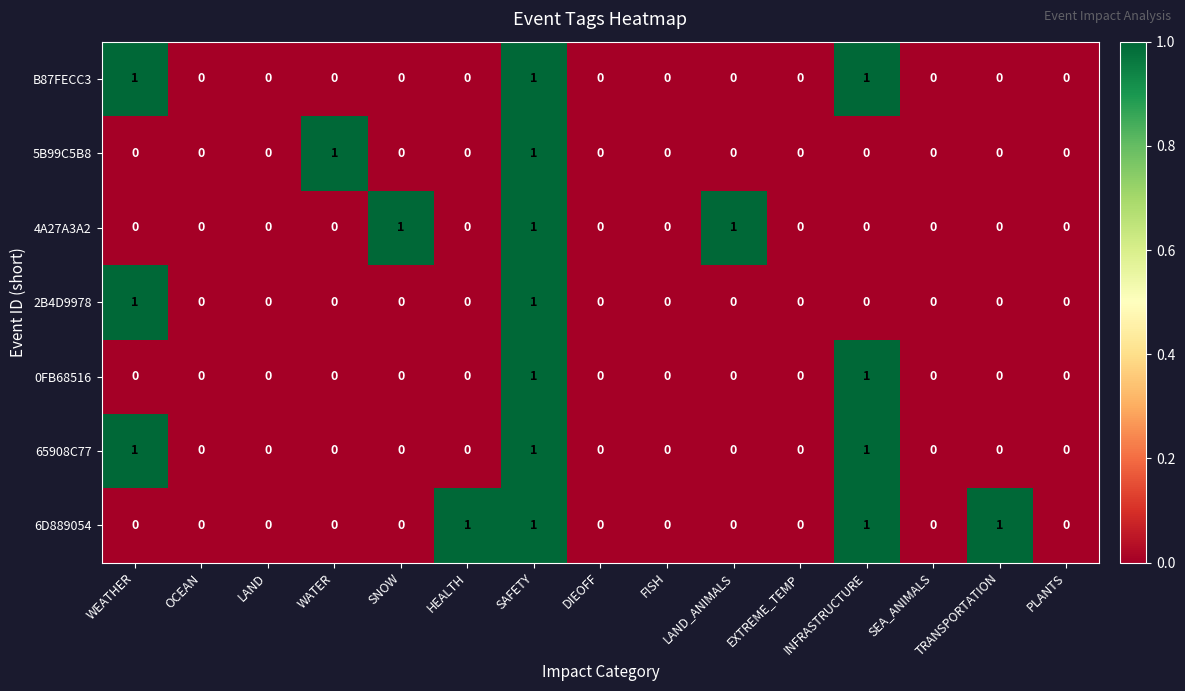

What is the sum of all 6D889054 values?

4